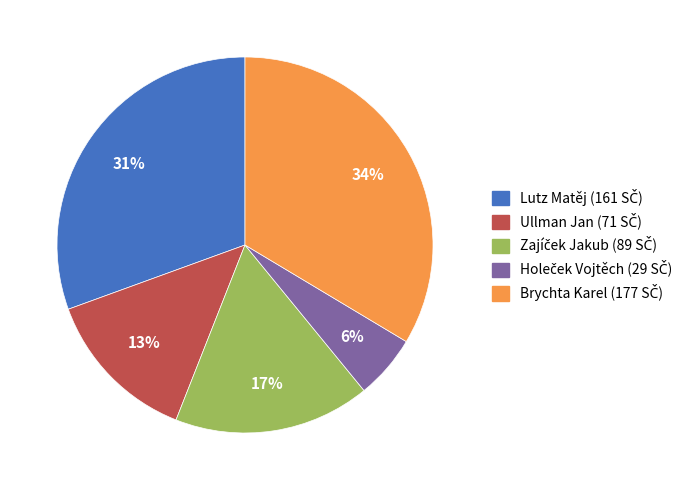

Is Brychta Karel the majority of the pie?

No